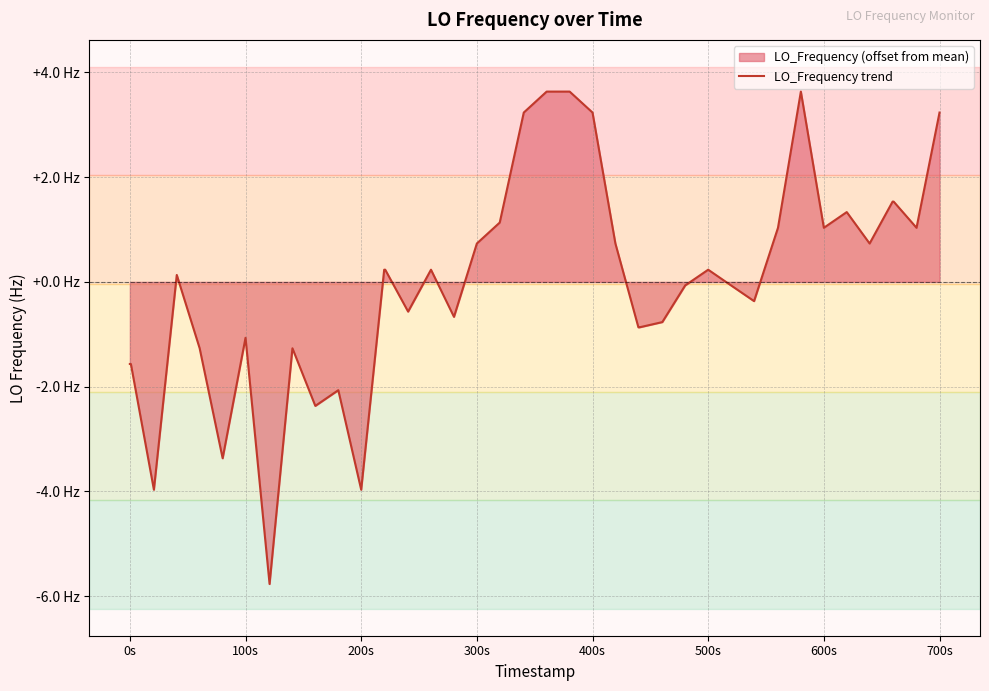

Does the chart have visible grid lines?

Yes